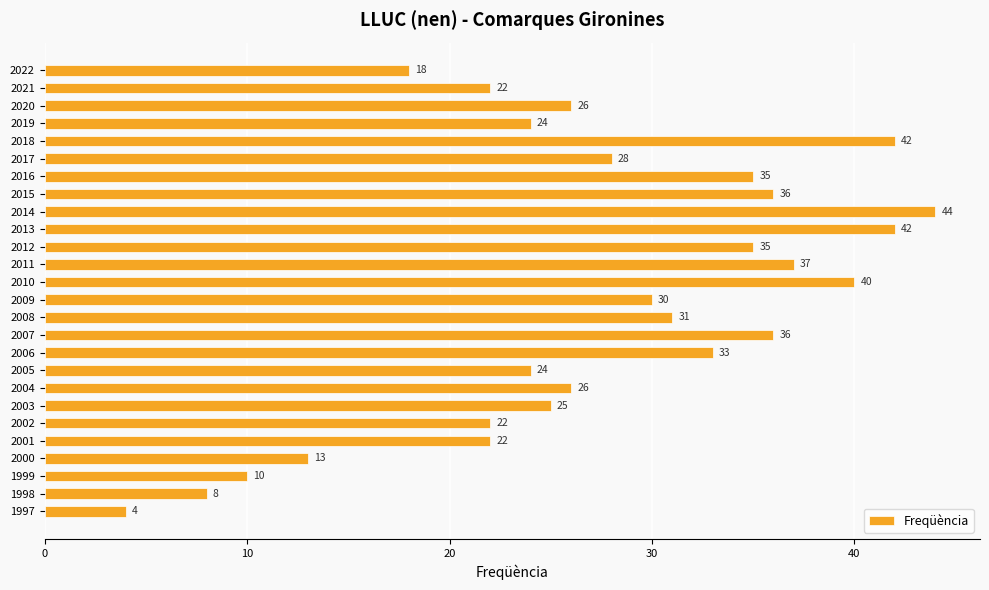

At which category does the chart reach its minimum across all series?

1997